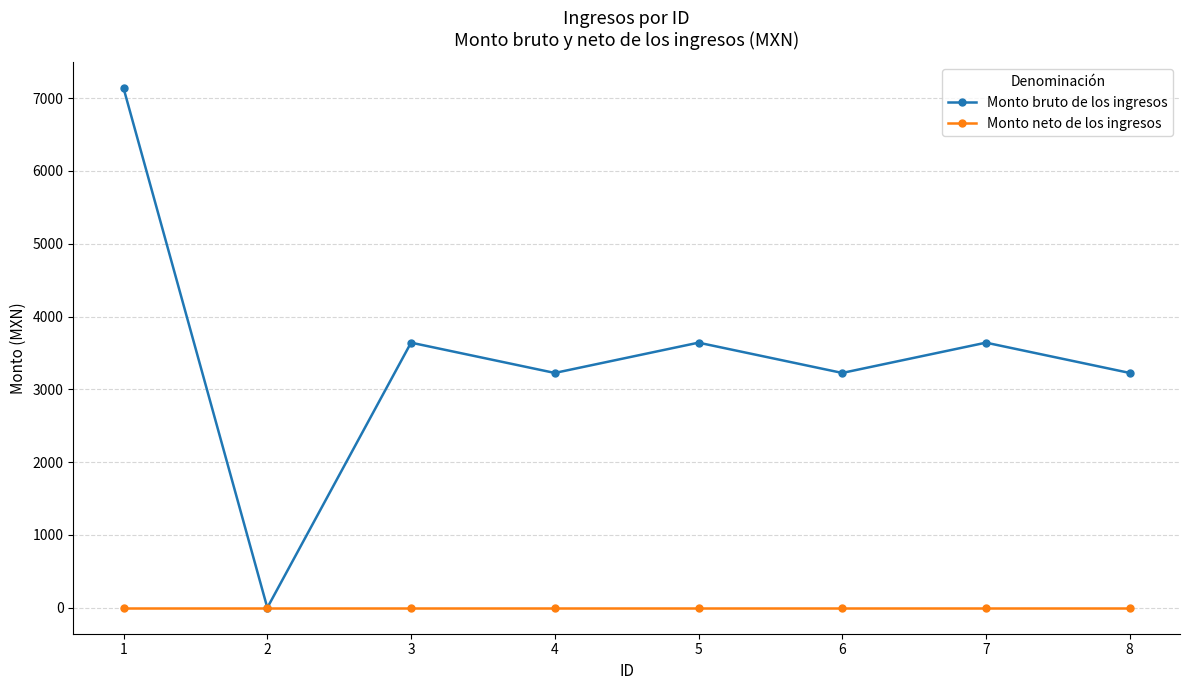

Reading left to right, list all the values displayed in this chart.

Monto bruto de los ingresos: 7135	0	3641	3225	3641	3225	3641	3225
Monto neto de los ingresos: 0	0	0	0	0	0	0	0